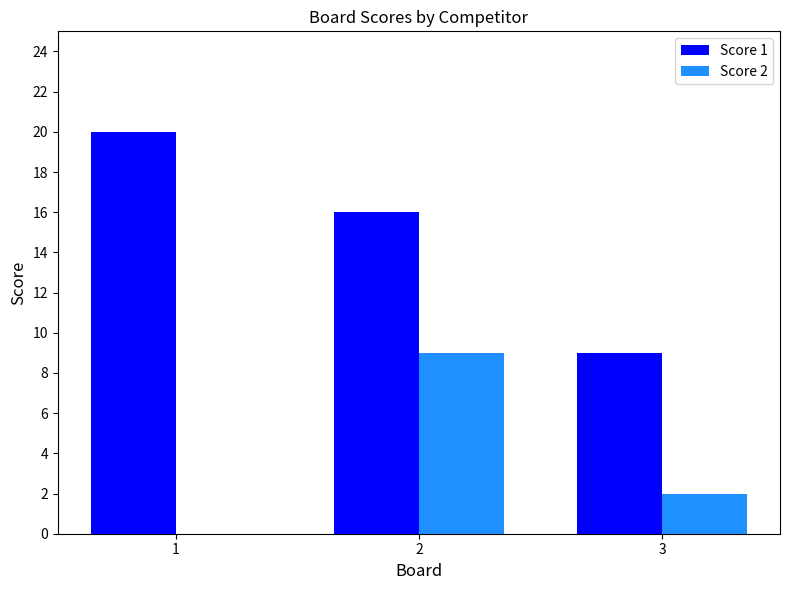

What is the sum of the Score 1 values at 3 and 1?

29